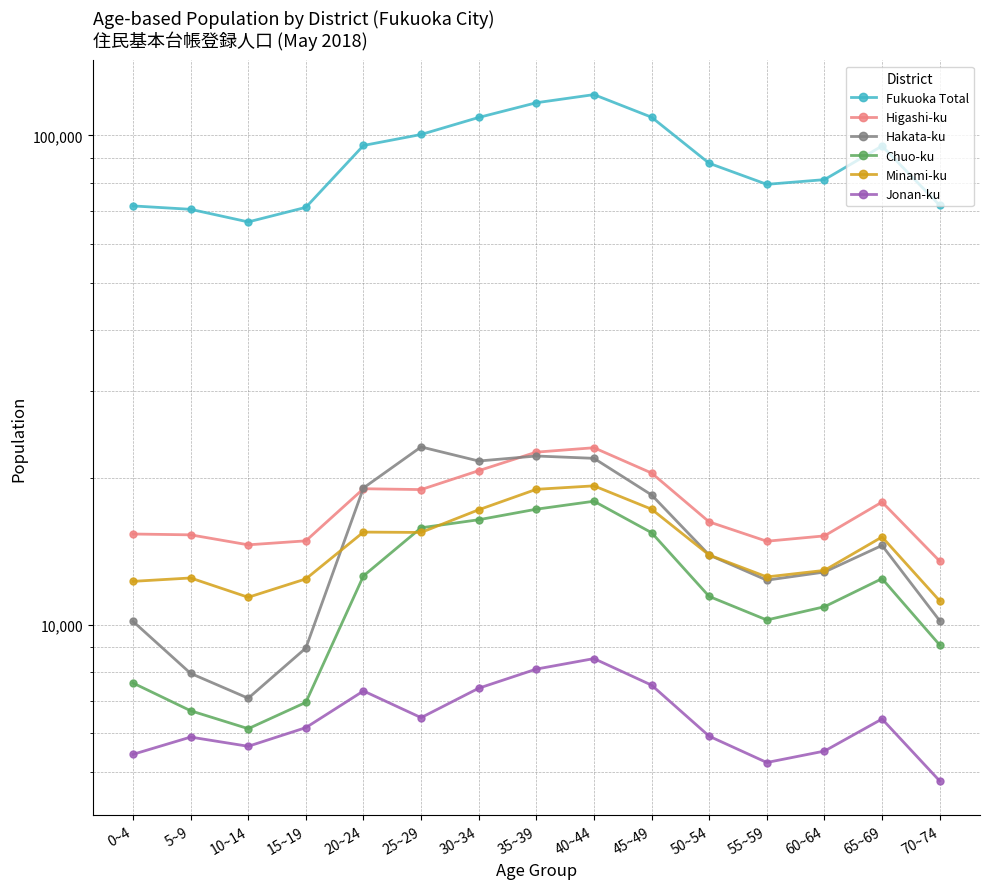

At which label does Minami-ku first exceed 13892?

20~24